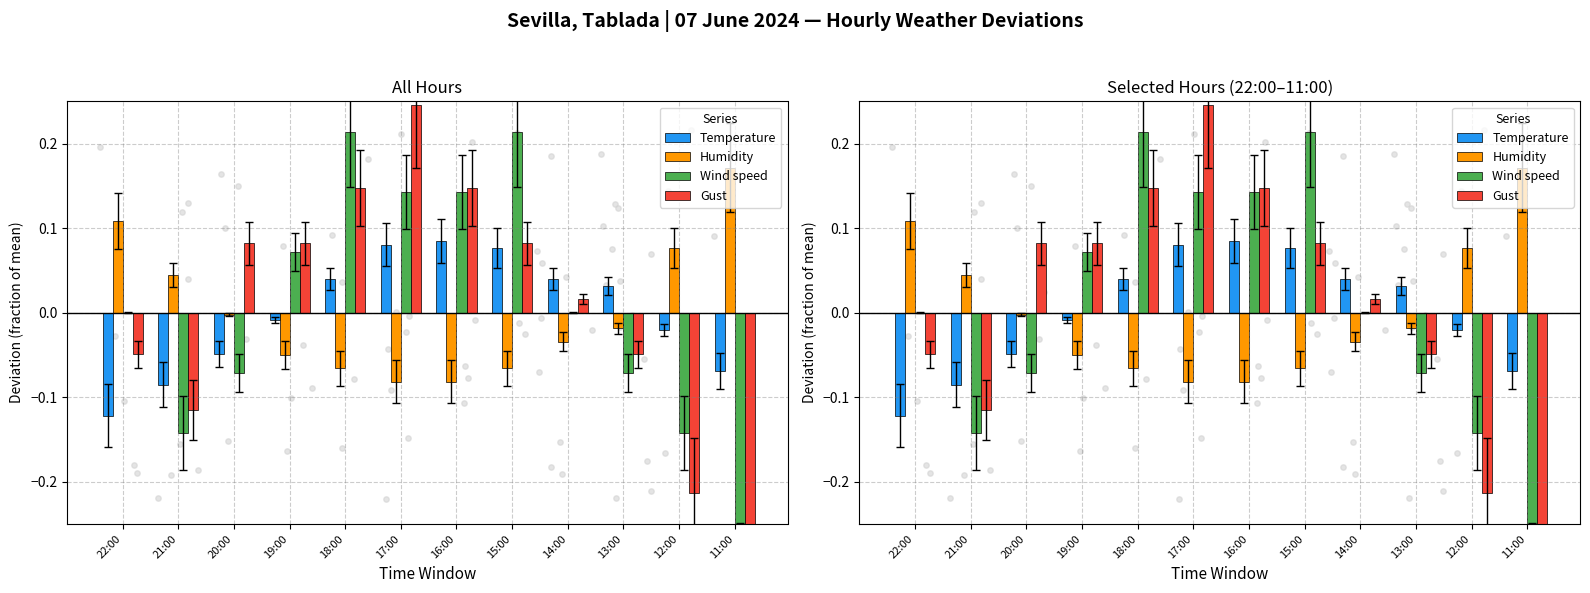

Which series has the largest Y range (max minus min)?

Gust